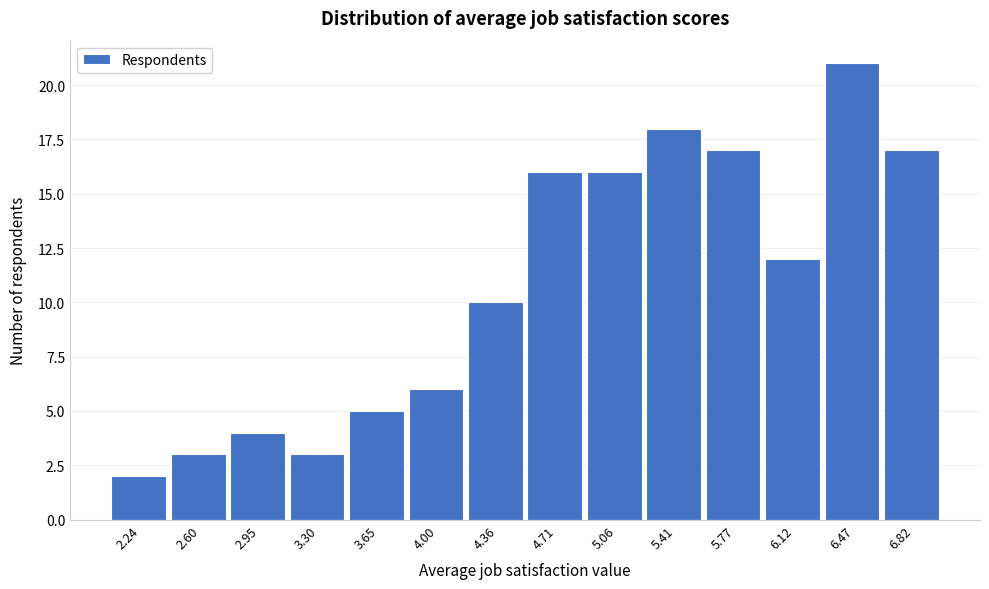

Which range on the x-axis has the tallest bar?

6.30 to 6.65